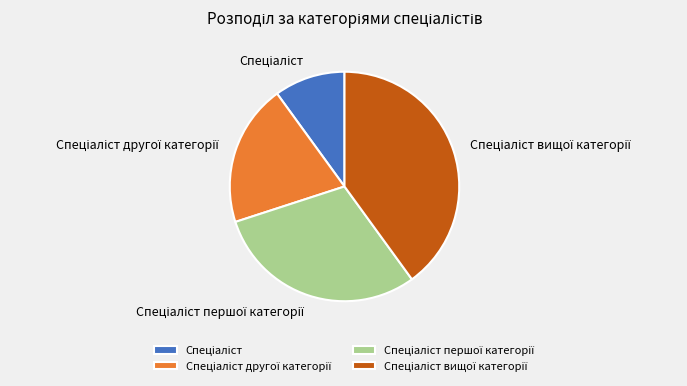

Is there any slice that represents more than half of the pie?

No